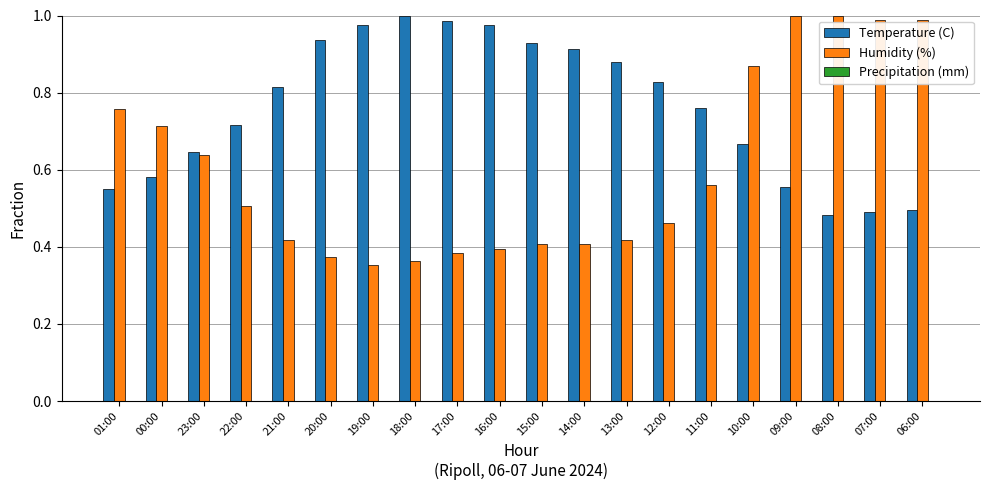

What is the sum of all Temperature (C) values?

15.2